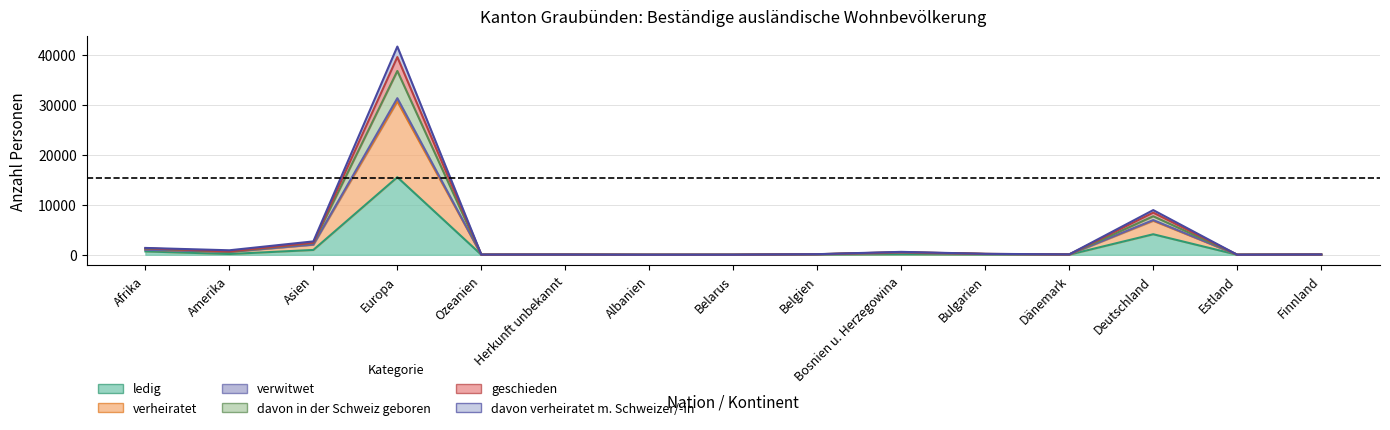

True or false: ledig and verwitwet cross at least once.

False